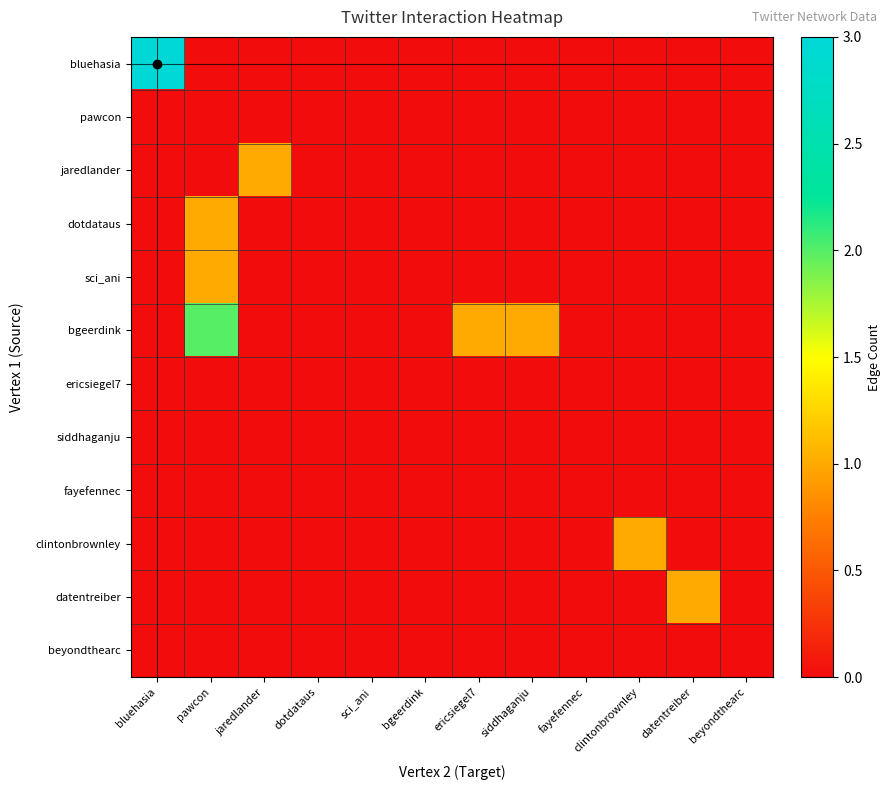

At how many categories does at least one series exceed 1?

2